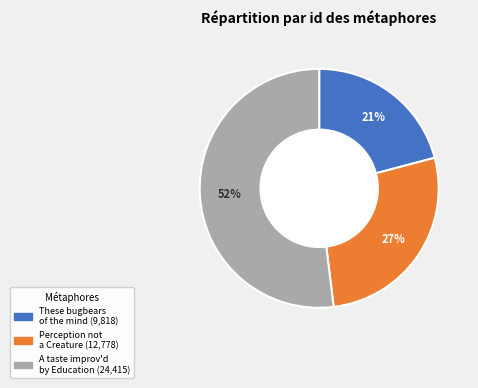

To the nearest percent, what is the difference between the largest and smallest slice percentages?

31%